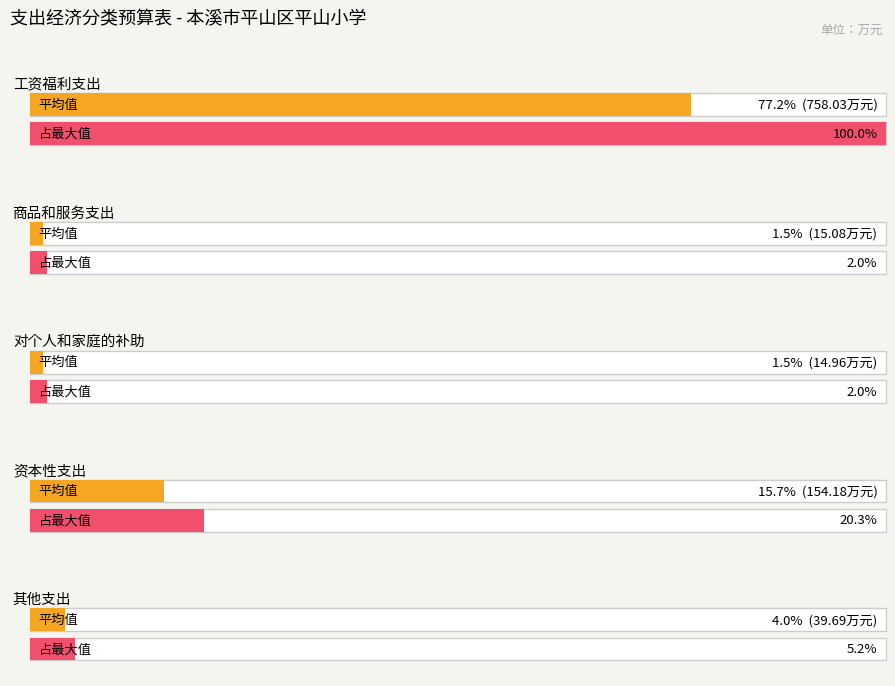

What is the change in value from 商品和服务支出 to 对个人和家庭的补助?

-0.1